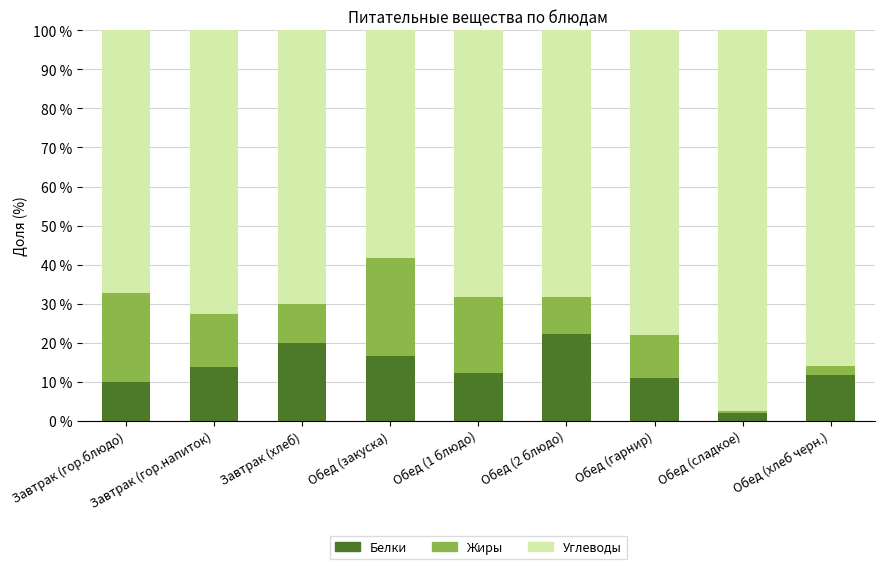

What is the average value of the Белки series?

13.2